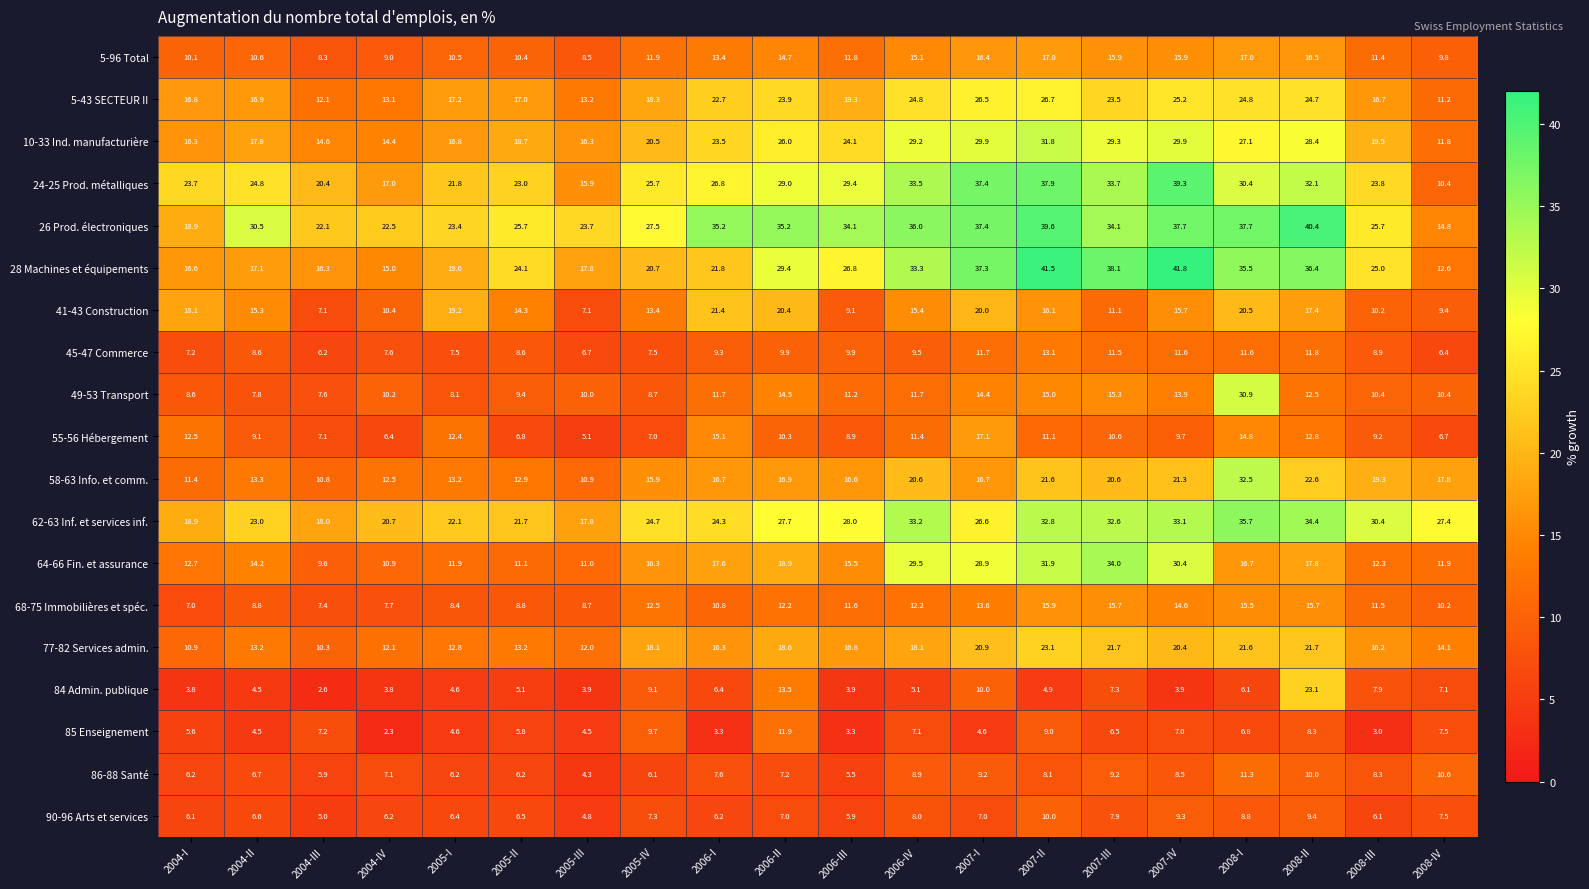

What is the difference between the 62-63 Inf. et services inf. values at 2005-IV and 2008-III?

5.7